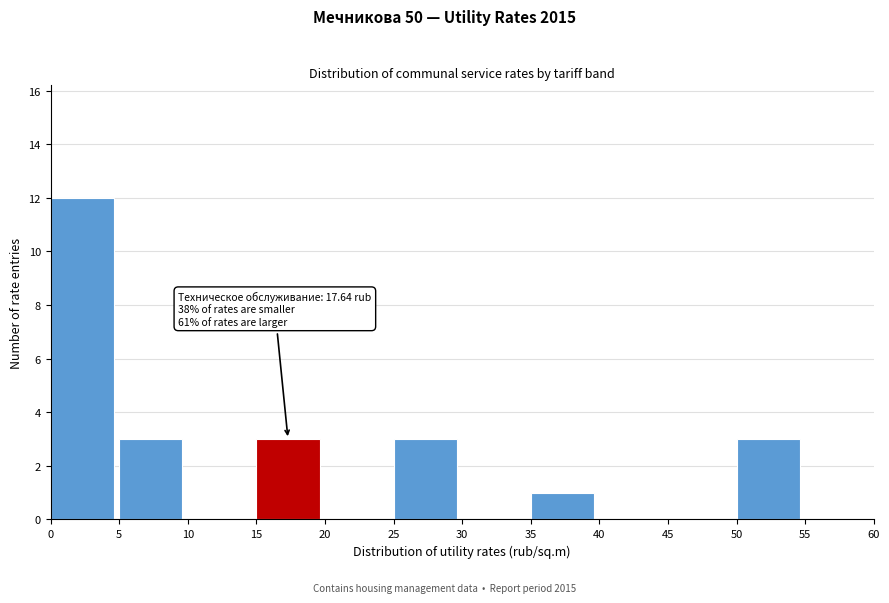

Over which range of the x-axis is the bar tallest?

0 to 5